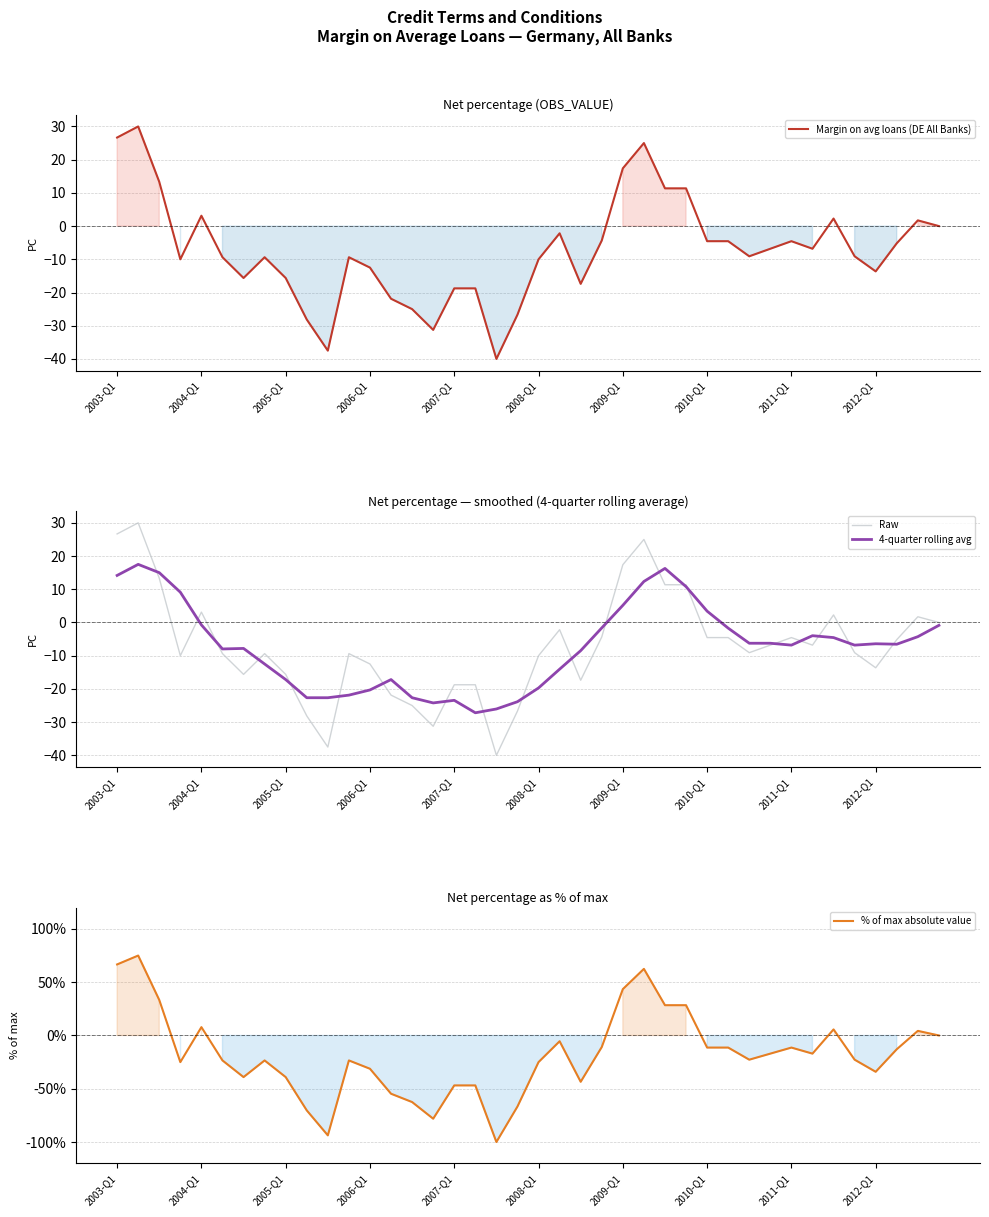

How many positive values does the % of max absolute value series have?

10